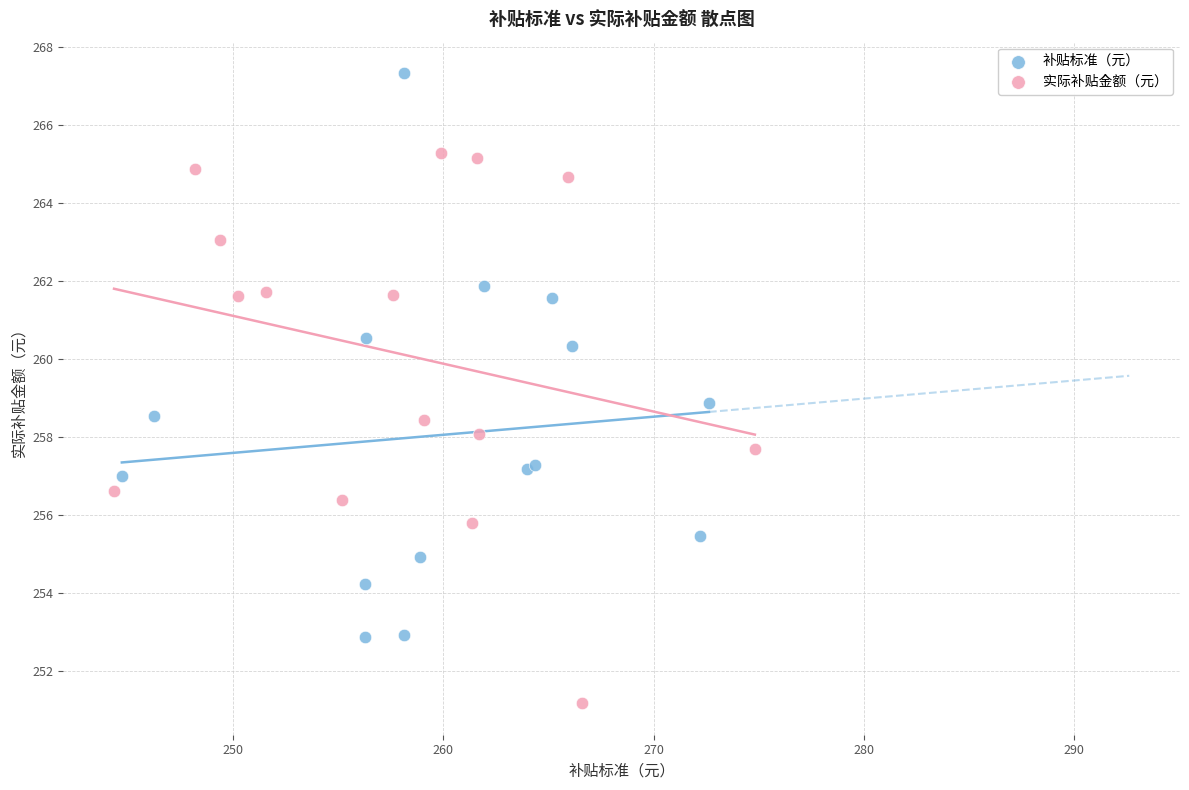

Which series contains the highest Y value?

补贴标准（元）